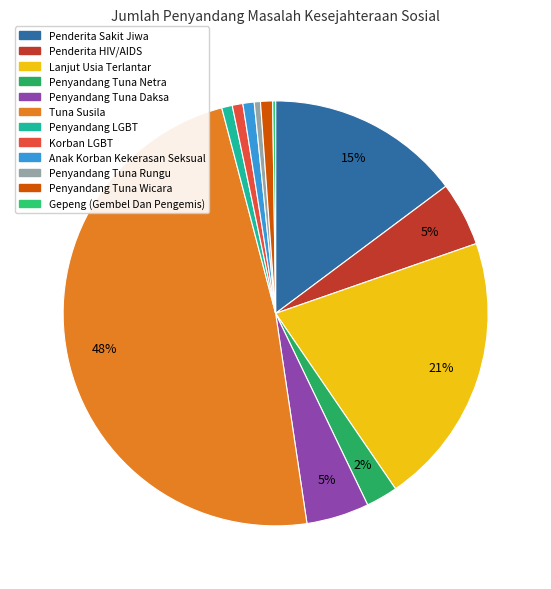

To the nearest percent, what is the average slice percentage?

8%